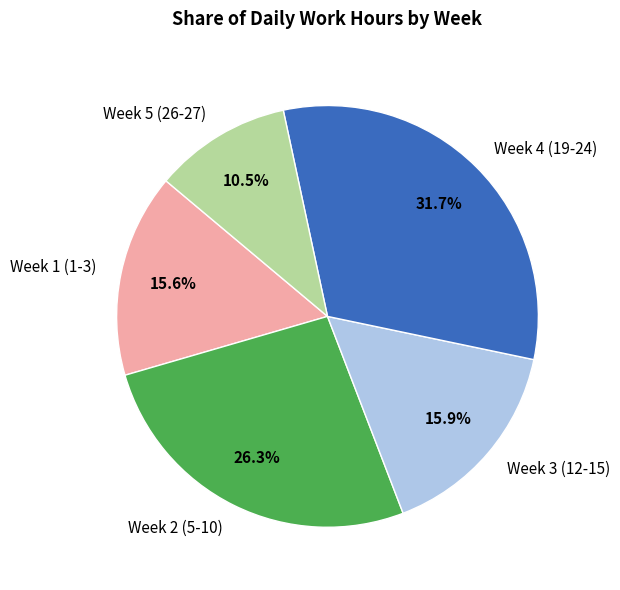

Does Week 2 (5-10) represent more than half of the total?

No